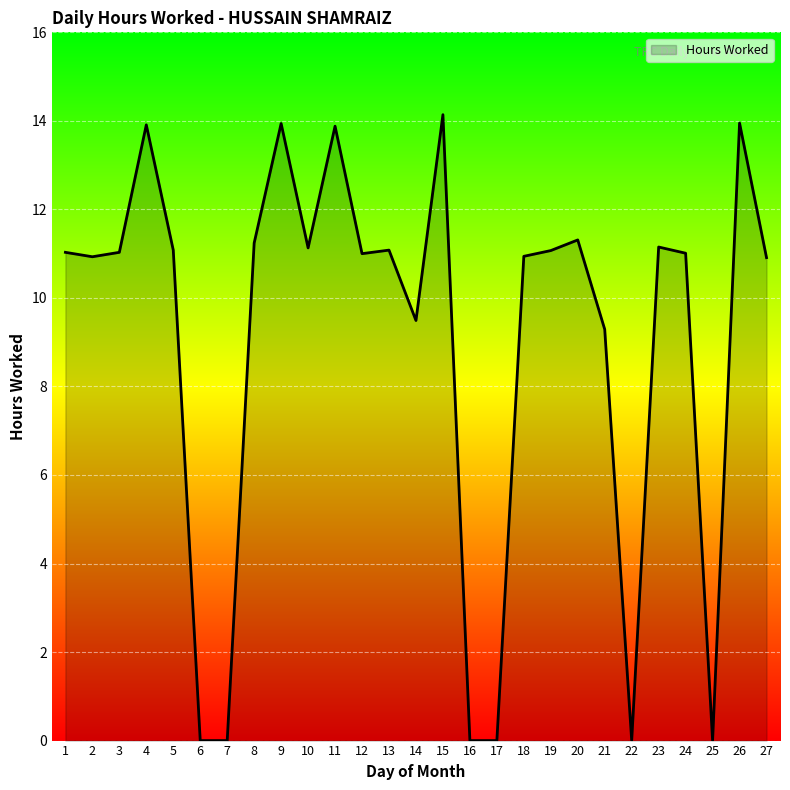

What is the difference between the maximum and minimum values?

14.1